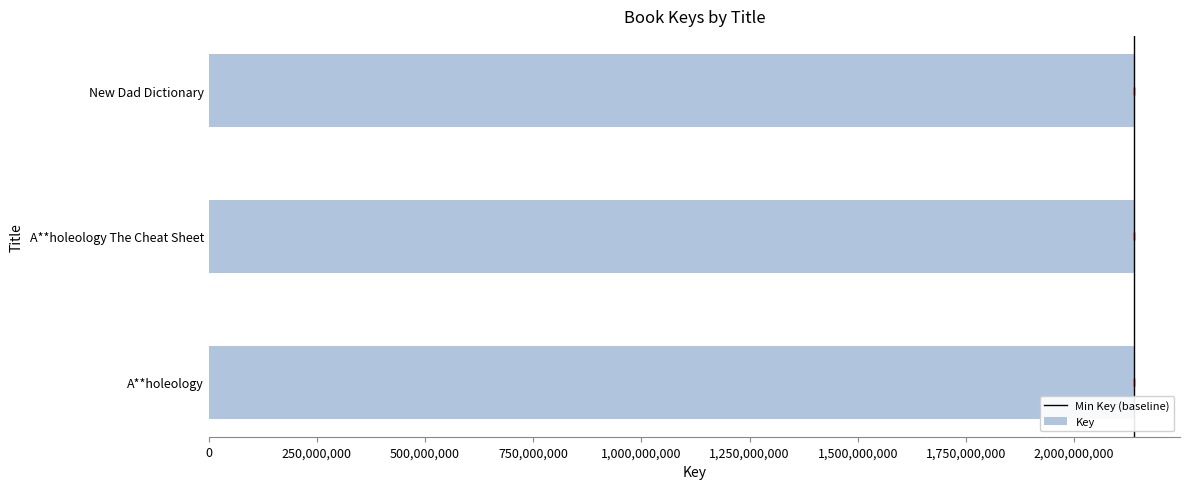

What is the label of the 1st bar from the left?

New Dad Dictionary